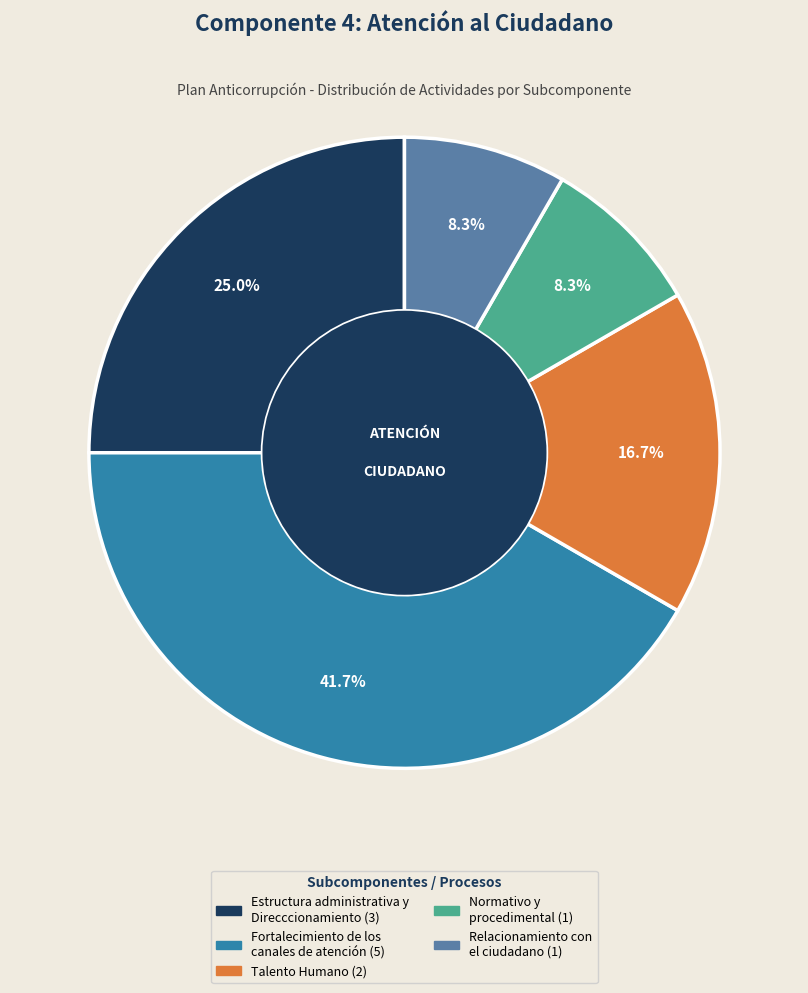

Is there any slice that represents more than half of the pie?

No